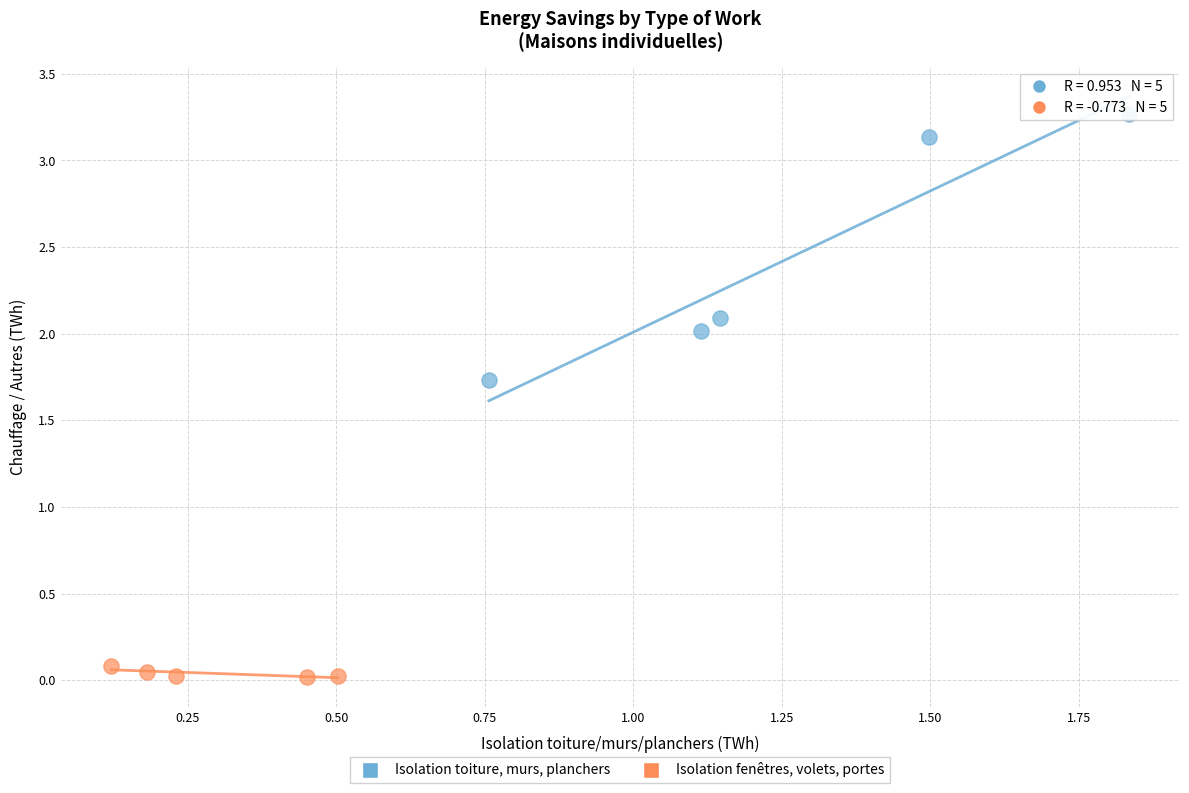

What are all the series names shown in the legend?

Isolation toiture, murs, planchers, Isolation fenêtres, volets, portes